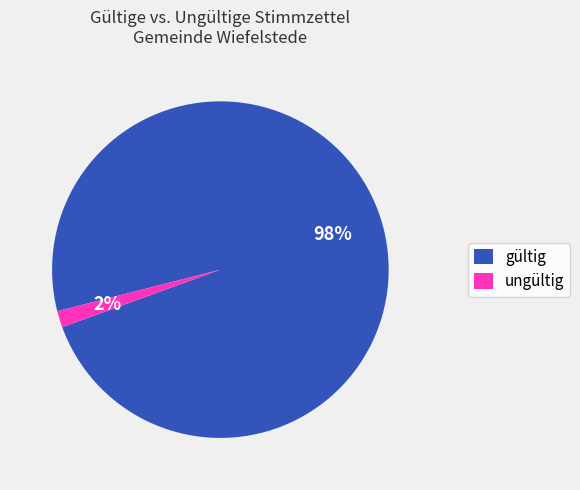

Count the number of slices in the pie.

2